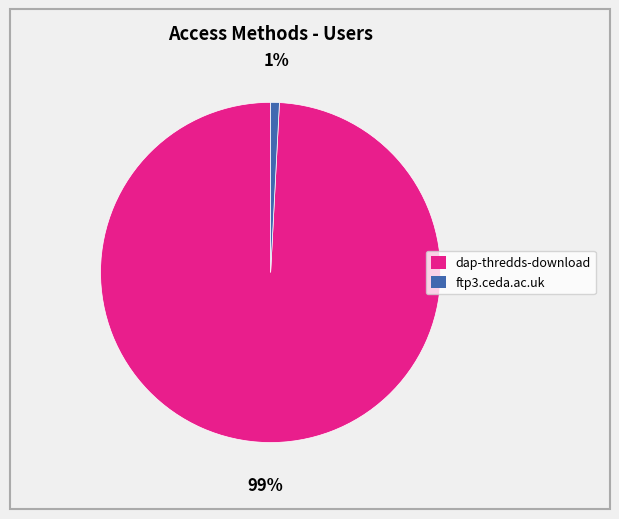

To the nearest percent, what percentage of the pie is ftp3.ceda.ac.uk?

1%